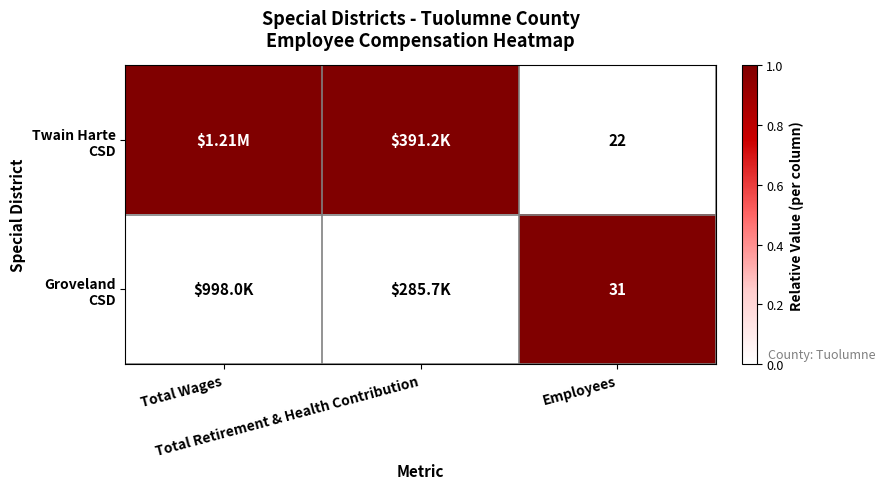

List the labels in order of Twain Harte CSD value, largest first.

Total Wages, Total Retirement & Health Contribution, Employees